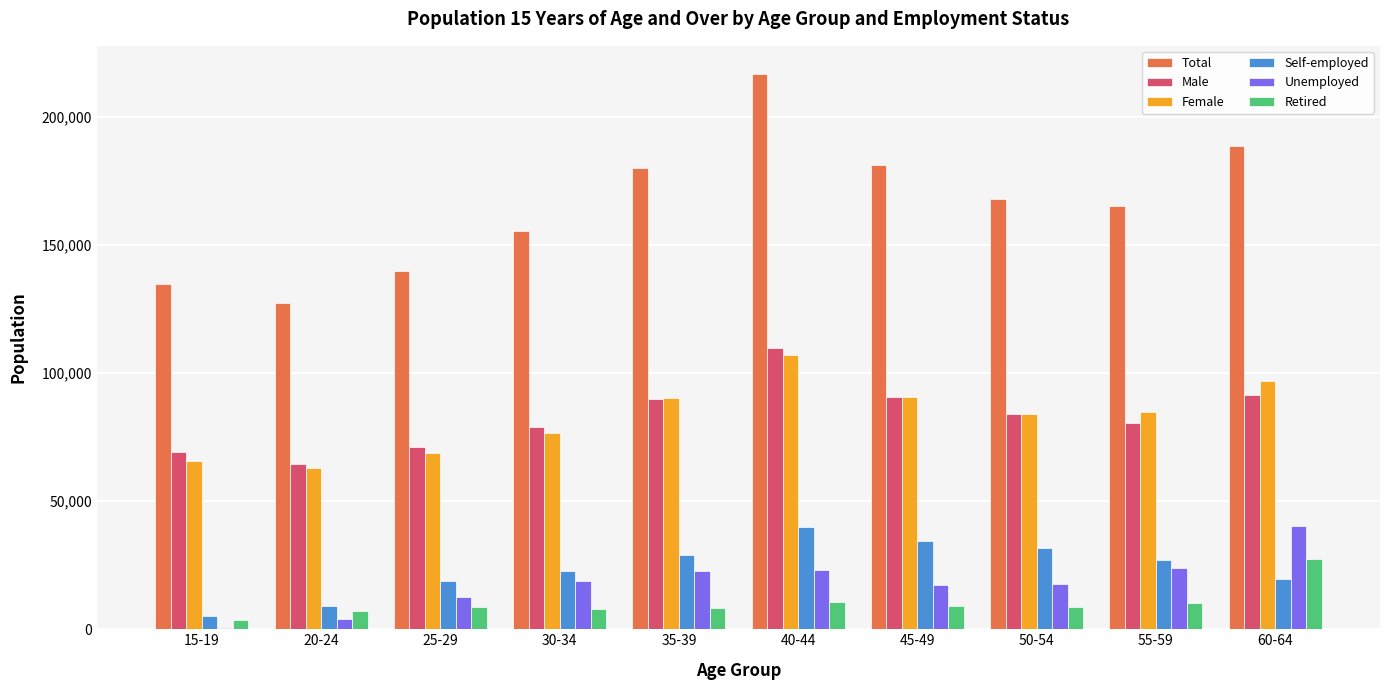

What is the sum of all Total values?

1657200